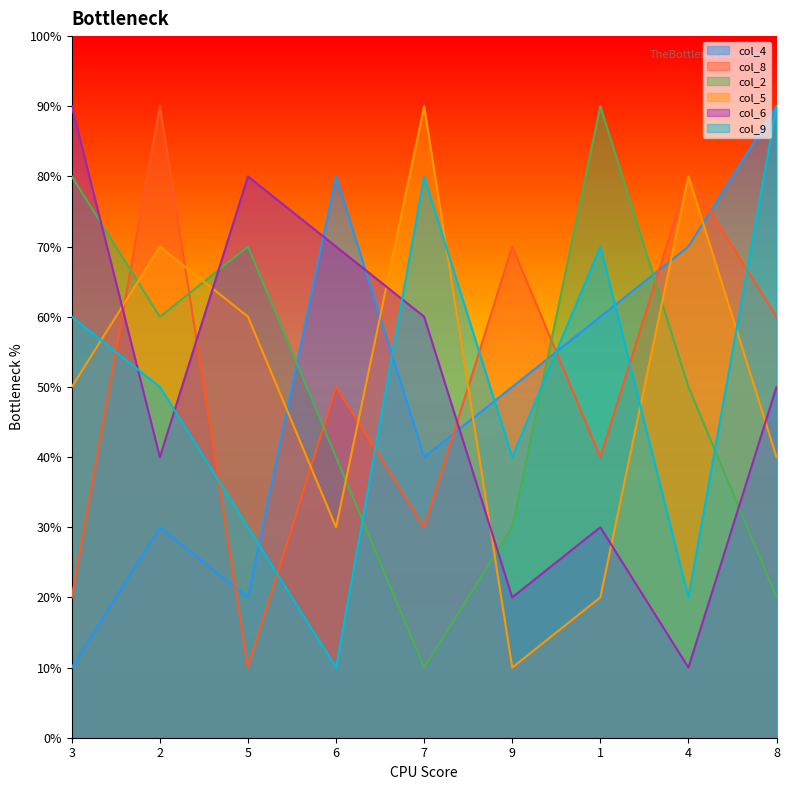

What is the label of the 8th point from the right?

2